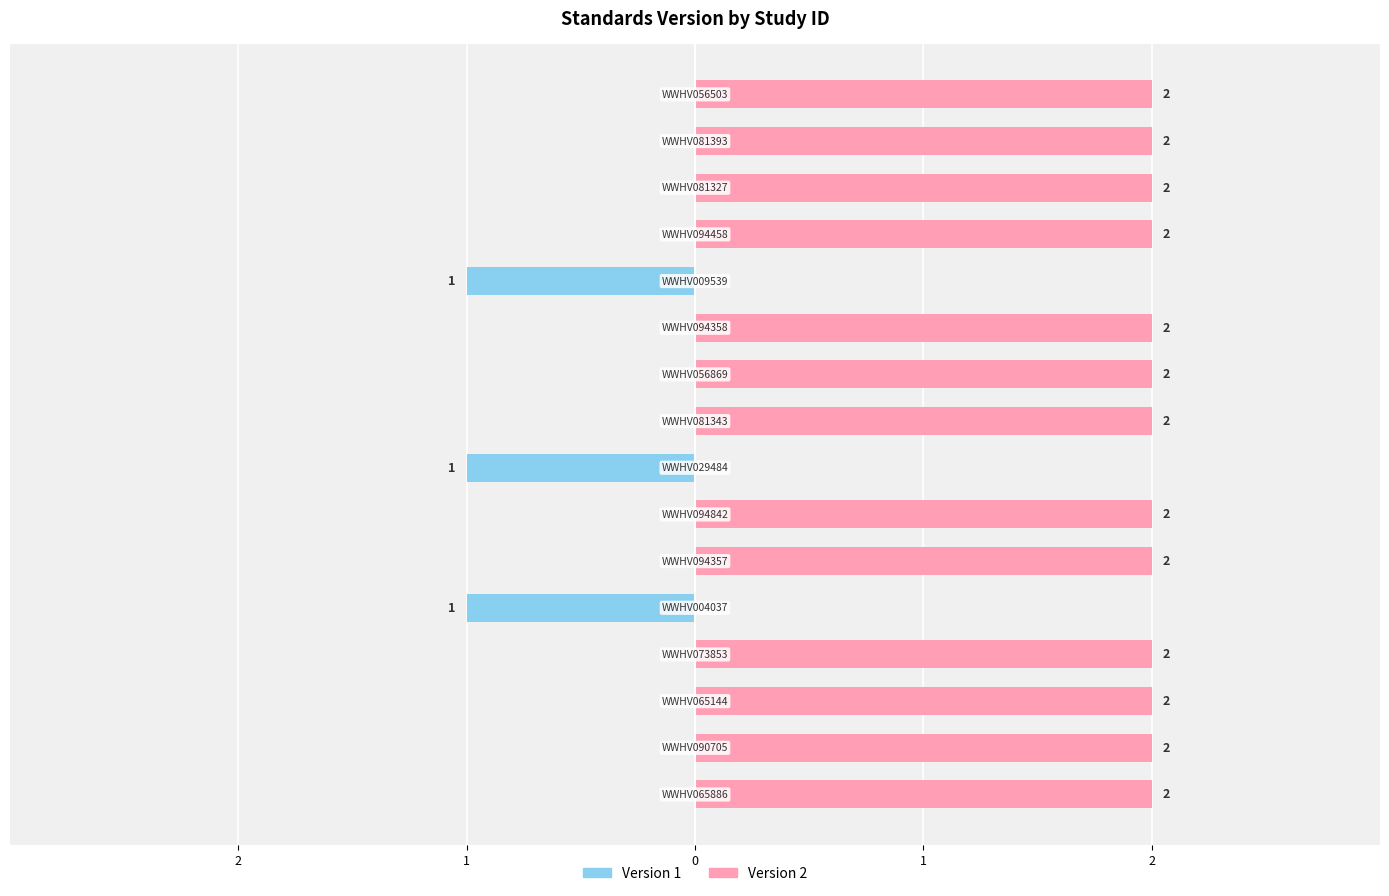

What is the difference between the maximum and minimum values?

1